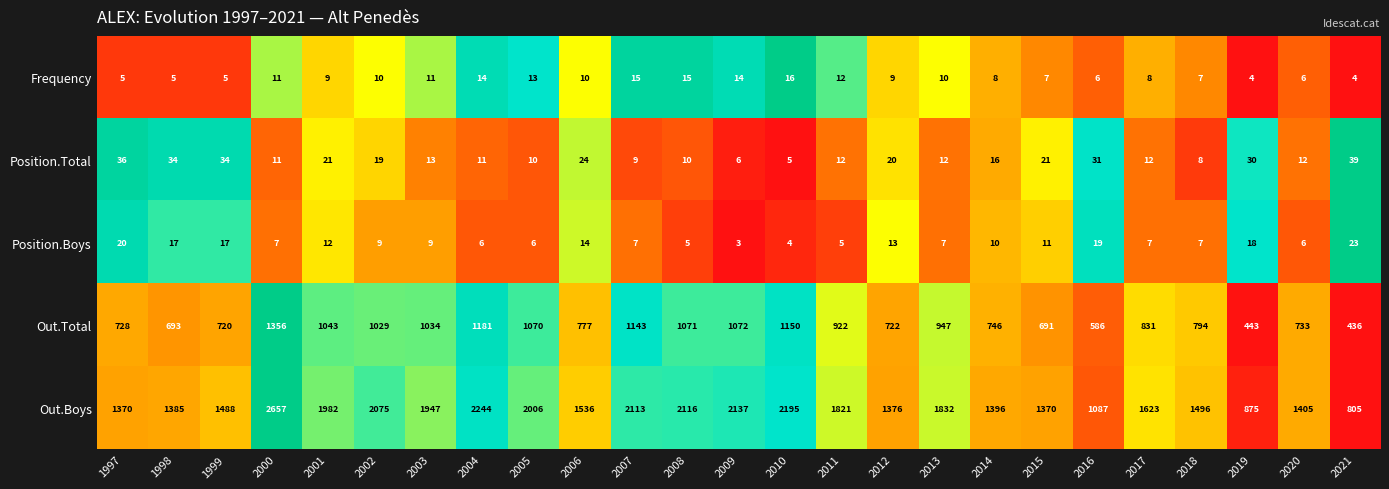

What is the spread (max minus min) of values at 1999?

1483